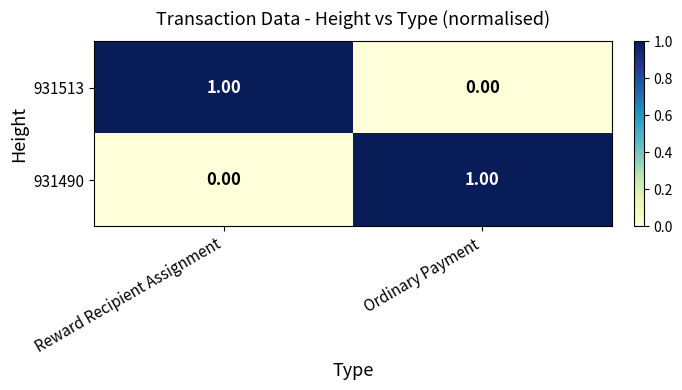

At Reward Recipient Assignment, list the series in order from smallest to largest.

931490, 931513